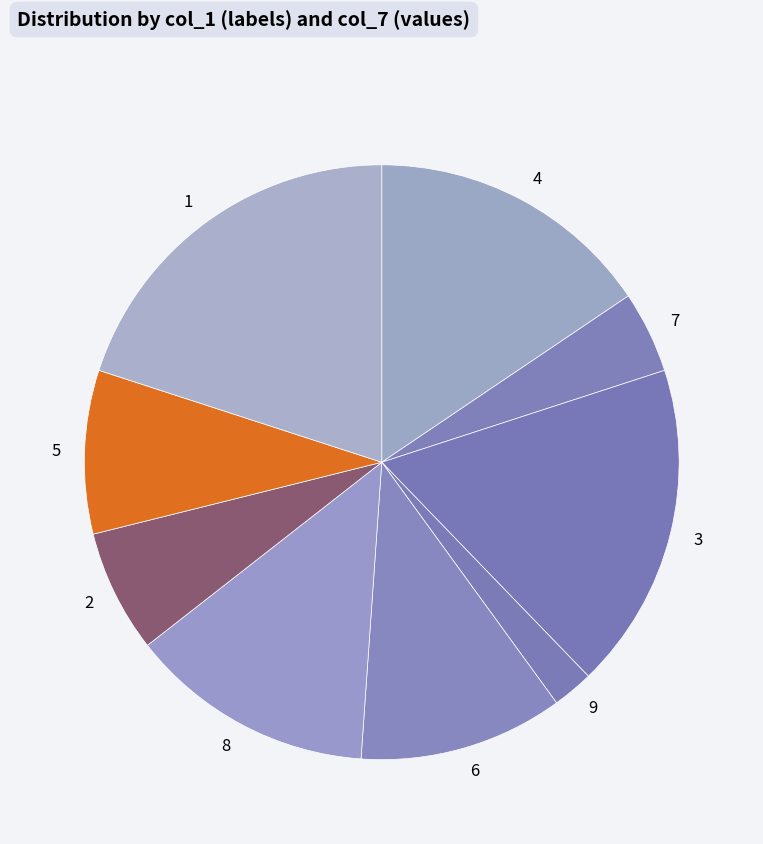

What is the ratio of the value at 3 to the value at 9?

8.0